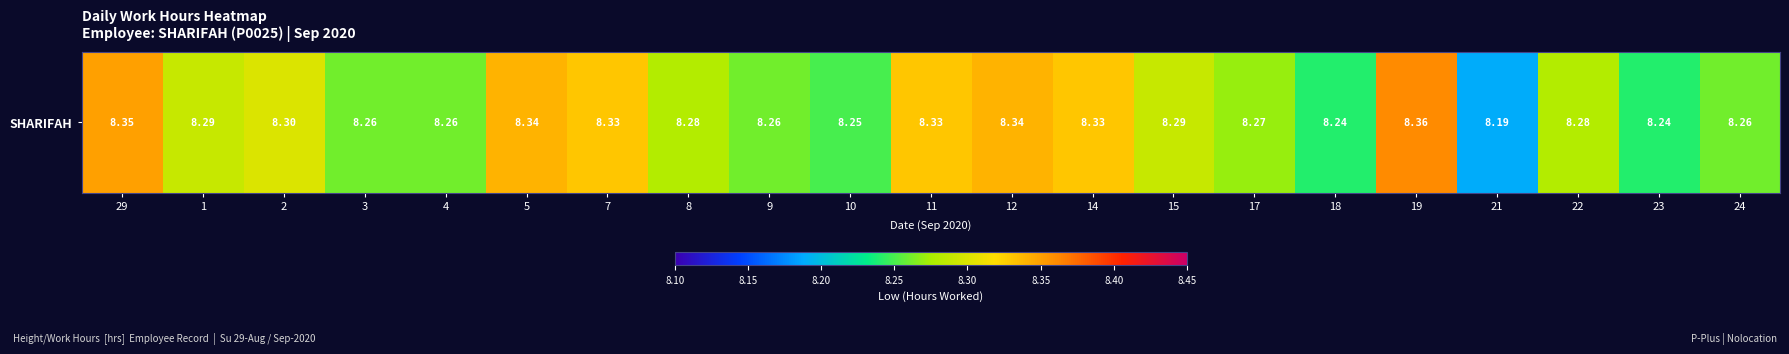

Rank the categories by value from highest to lowest.

19, 29, 5, 12, 7, 11, 14, 2, 1, 15, 8, 22, 17, 3, 4, 9, 24, 10, 18, 23, 21